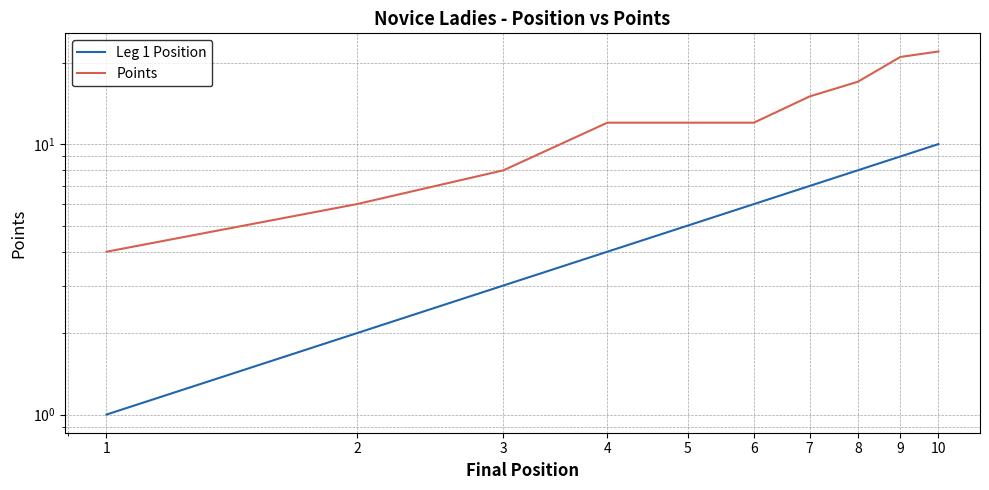

At which label does Leg 1 Position first exceed 6?

7